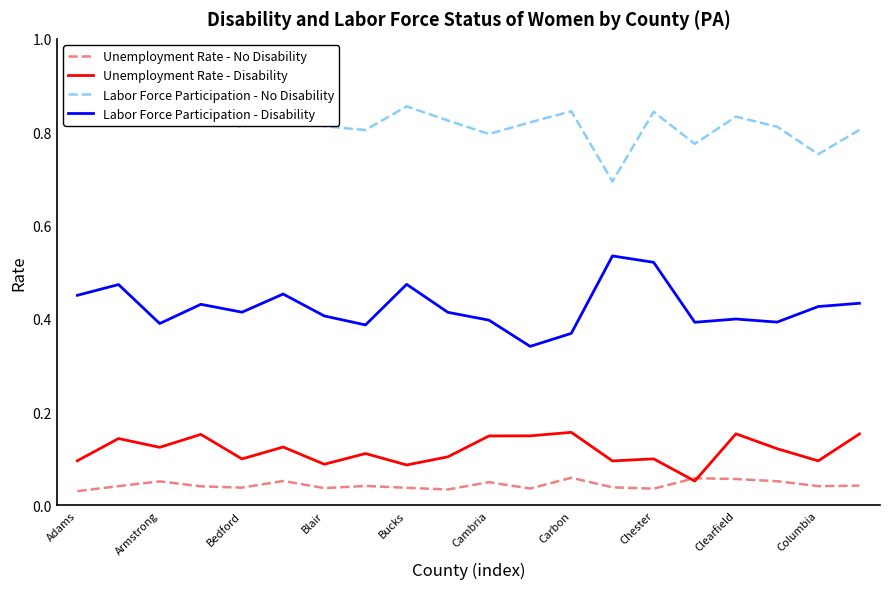

True or false: Unemployment Rate - Disability and Labor Force Participation - No Disability cross at least once.

False